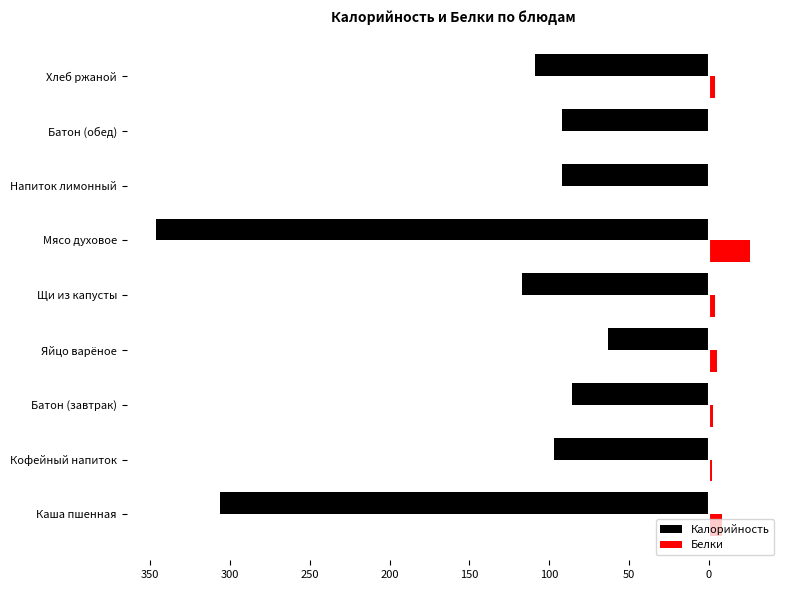

What are all the series names shown in the legend?

Калорийность, Белки